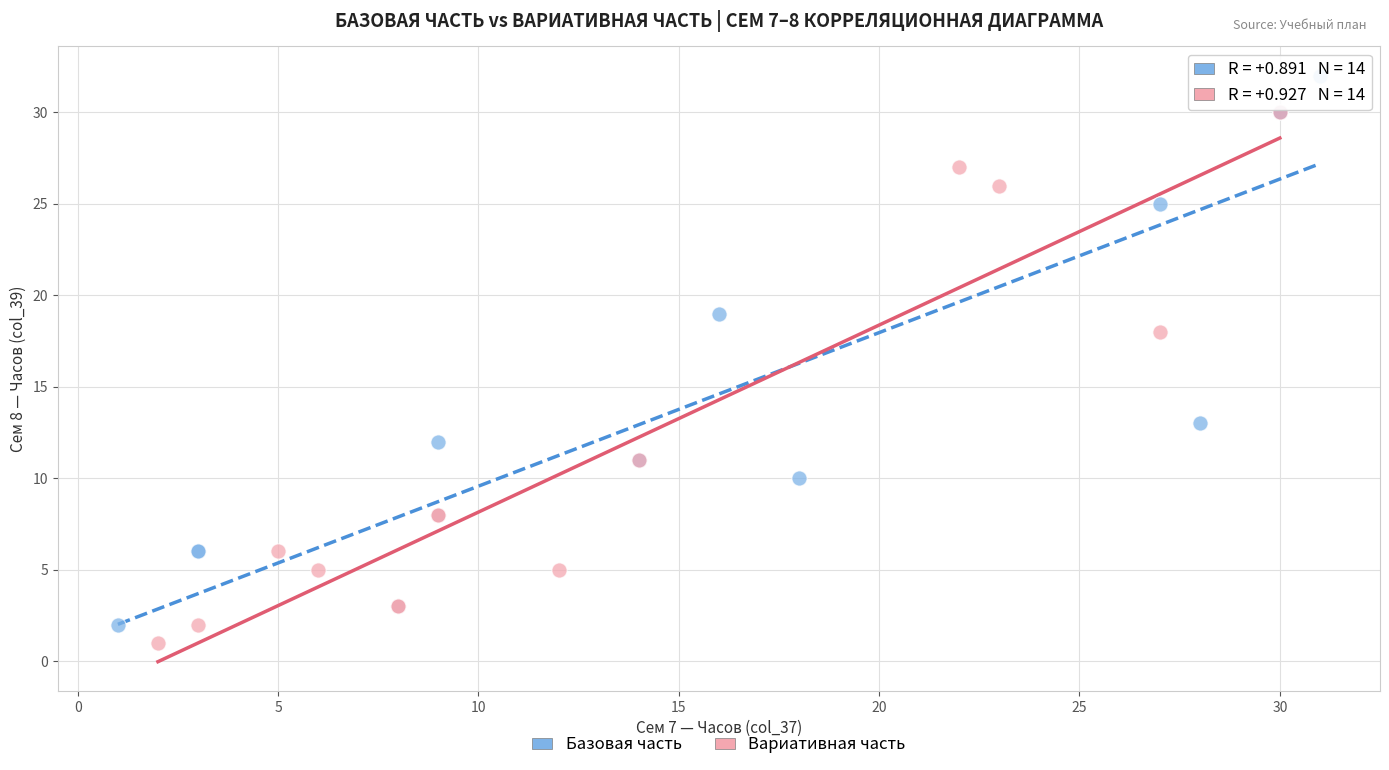

Which series contains the highest Y value?

Базовая часть